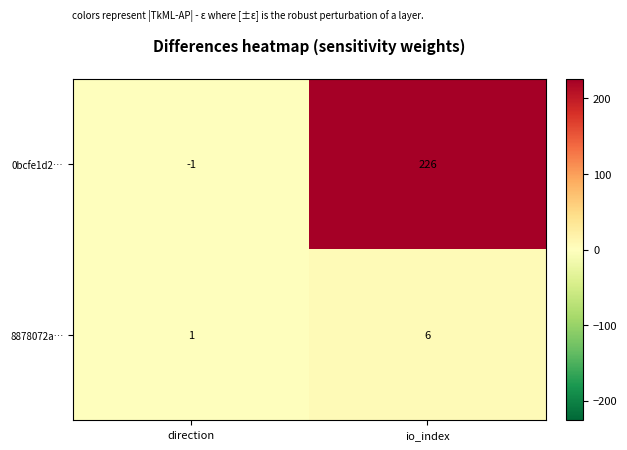

Which category has the lowest value across all series?

direction